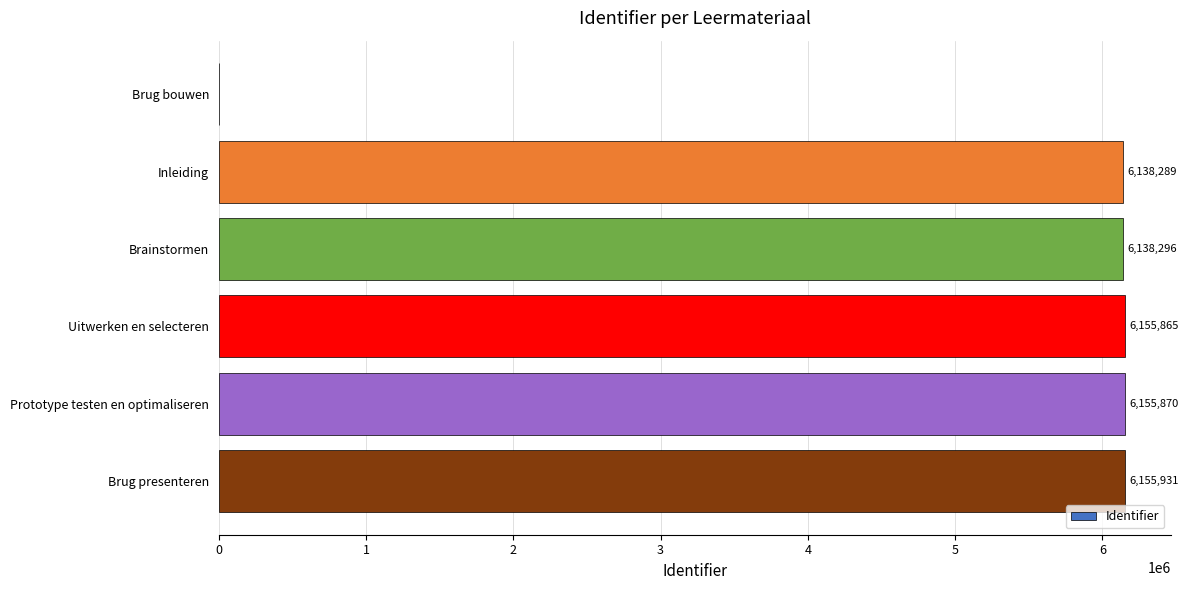

True or false: the data shows 6155931 at Brug presenteren.

True